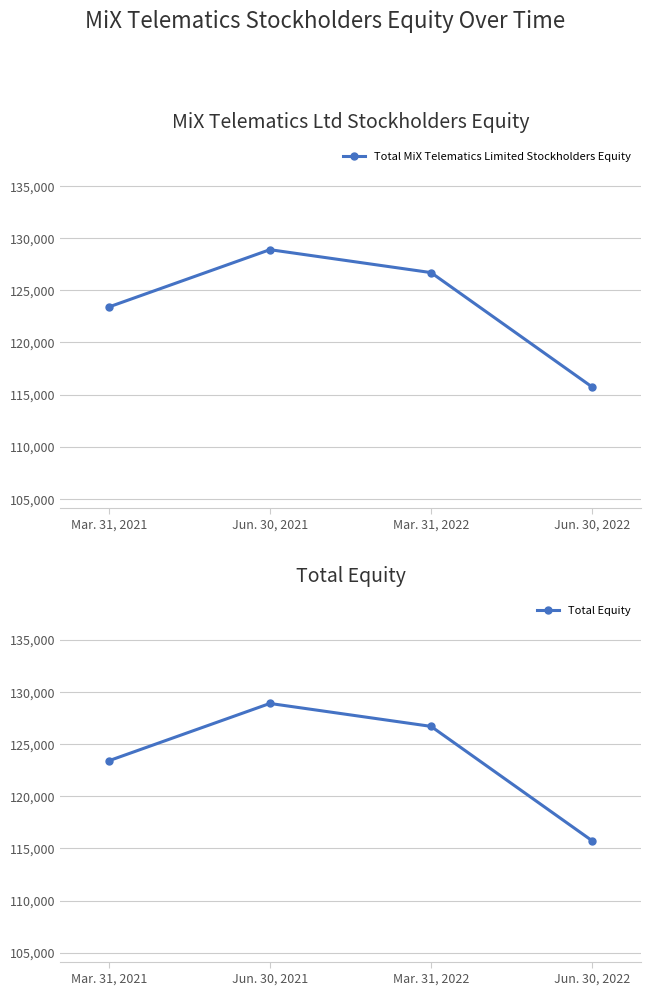

What is the sum of the Total MiX Telematics Limited Stockholders Equity values at Mar. 31, 2021 and Mar. 31, 2022?

250086